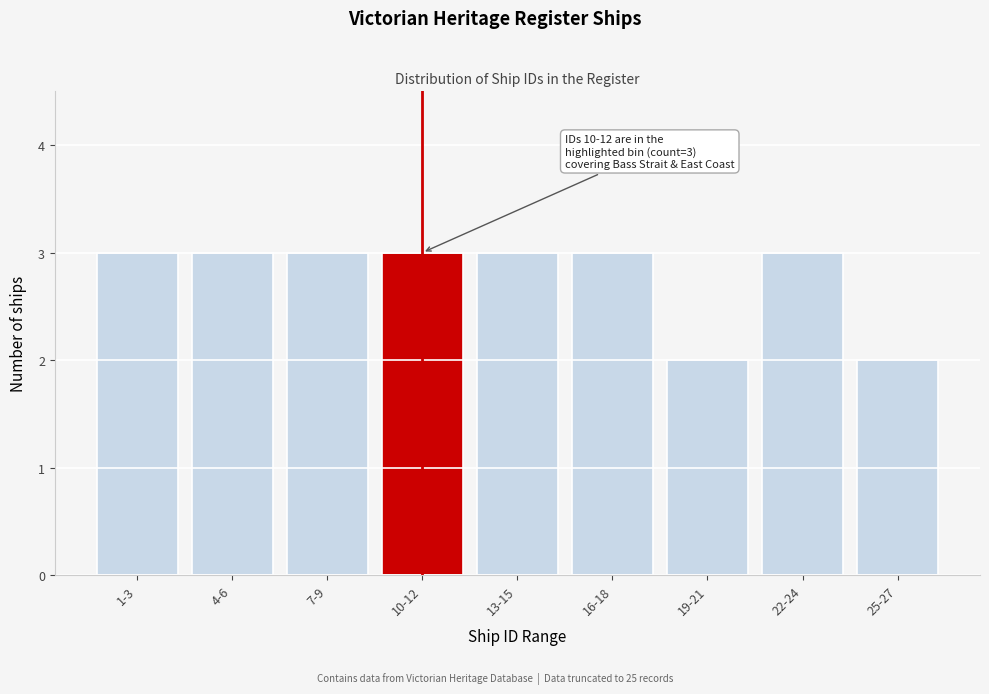

Reading left to right, what are all the values shown in this chart?

1-3=3	4-6=3	7-9=3	10-12=3	13-15=3	16-18=3	19-21=2	22-24=3	25-27=2